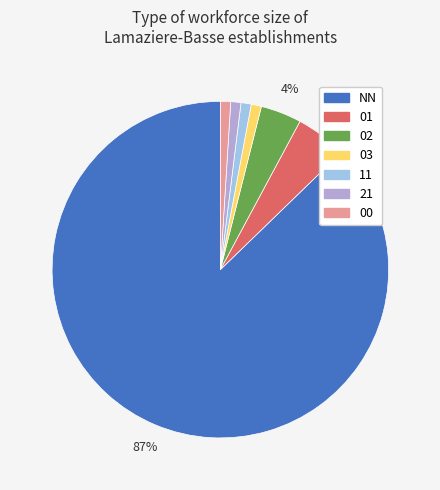

To the nearest percent, what is the combined percentage of 11 and 01?

6%